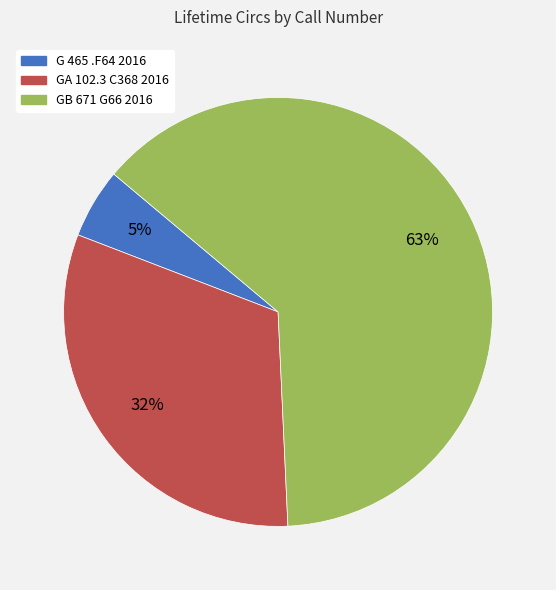

Rank the categories by value from highest to lowest.

GB 671 G66 2016, GA 102.3 C368 2016, G 465 .F64 2016